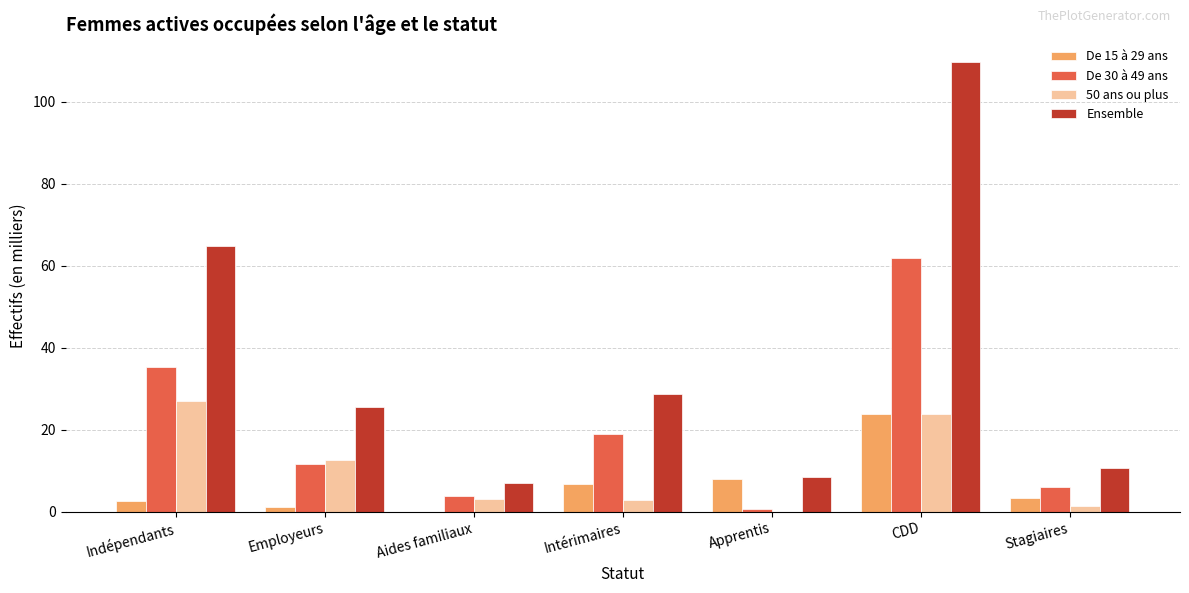

How many values in the De 30 à 49 ans series exceed 11?

4